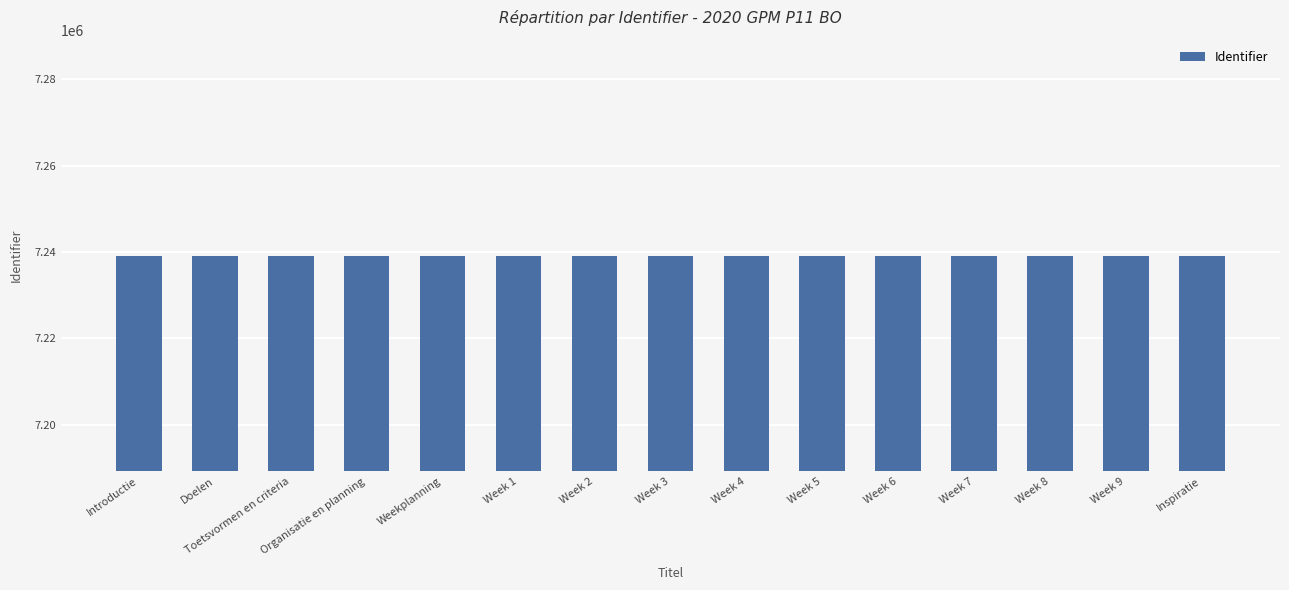

Is it true that the value at Week 7 is 2859724?

False